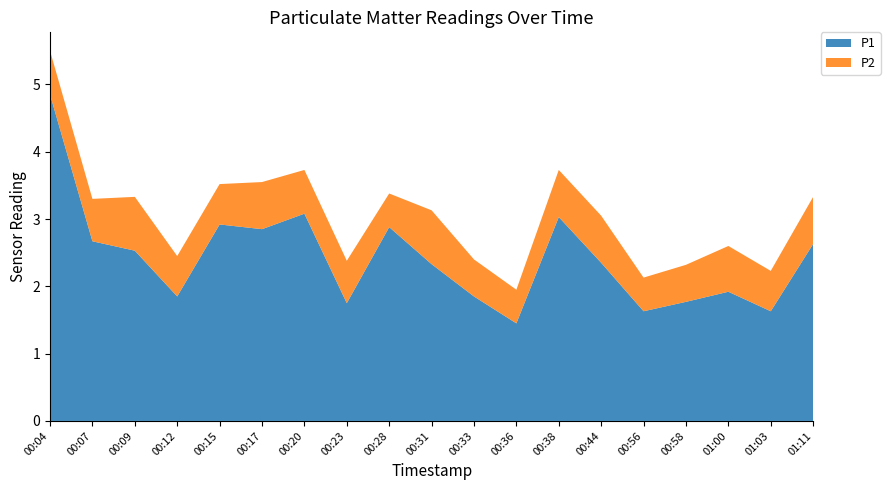

Reading right to left, extract all data points from this chart.

P1: 2.6	1.6	1.9	1.8	1.6	2.4	3.0	1.4	1.9	2.3	2.9	1.8	3.1	2.9	2.9	1.9	2.5	2.7	4.8
P2: 0.7	0.6	0.7	0.6	0.5	0.7	0.7	0.5	0.6	0.8	0.5	0.6	0.7	0.7	0.6	0.6	0.8	0.6	0.7